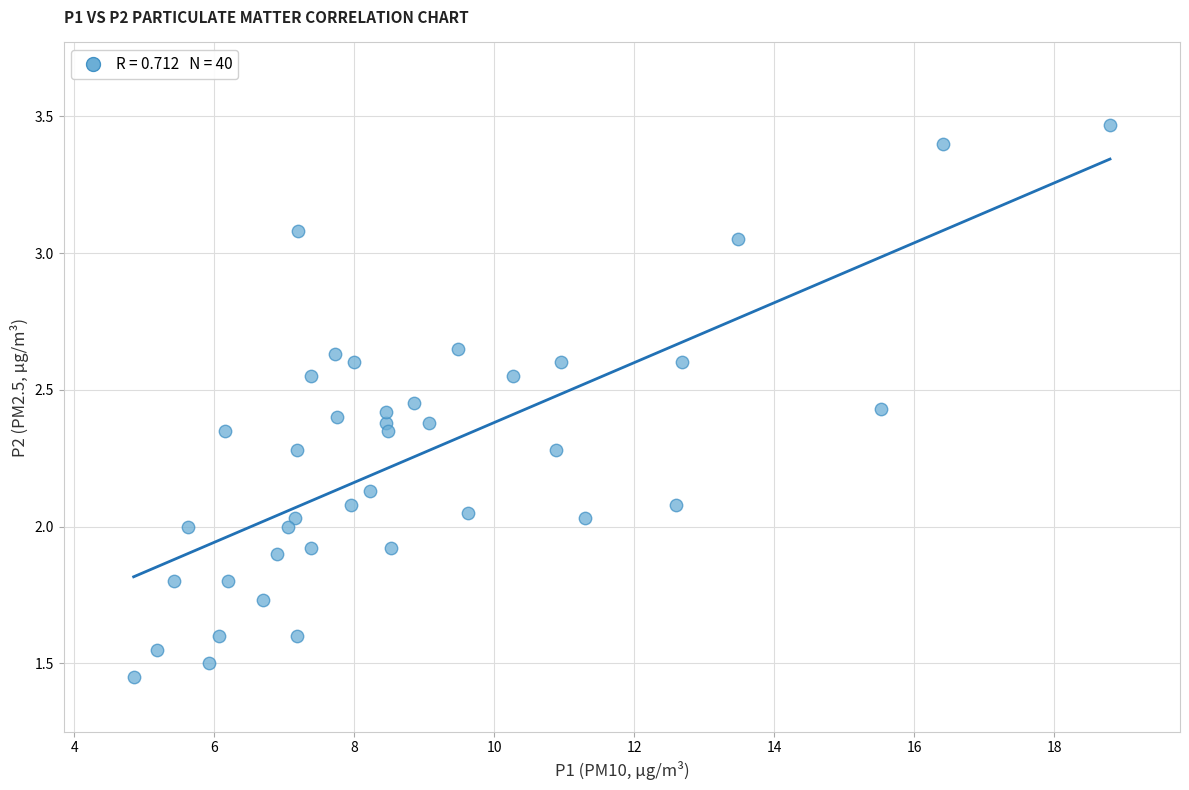

What is the range of X values (max minus min)?

14.0